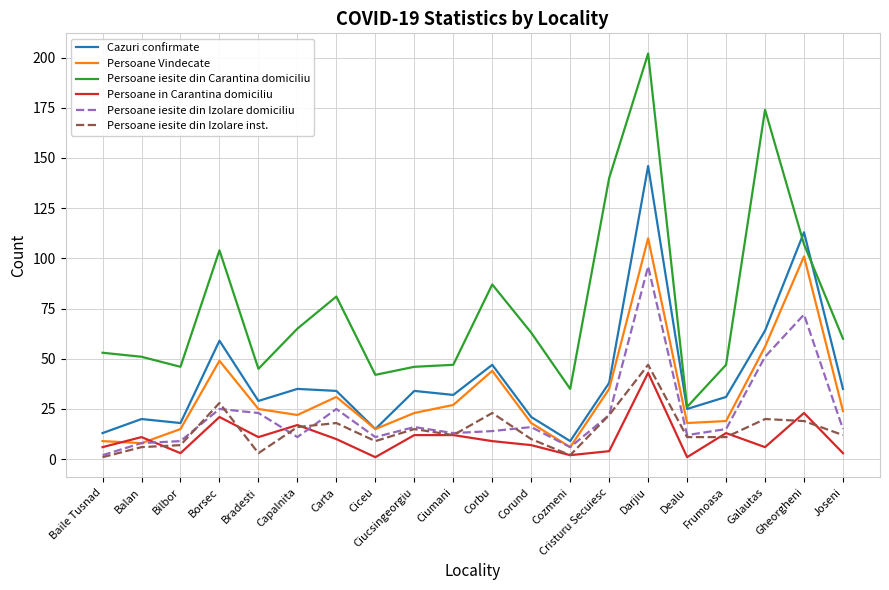

What is the spread (max minus min) of values at Cristuru Secuiesc?

136